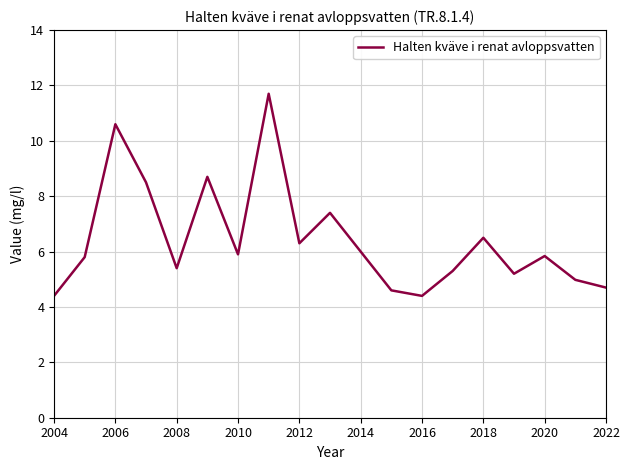

Reading left to right, transcribe all the data shown in this chart.

4.4	5.8	10.6	8.5	5.4	8.7	5.9	11.7	6.3	7.4	6.0	4.6	4.4	5.3	6.5	5.2	5.8	5.0	4.7